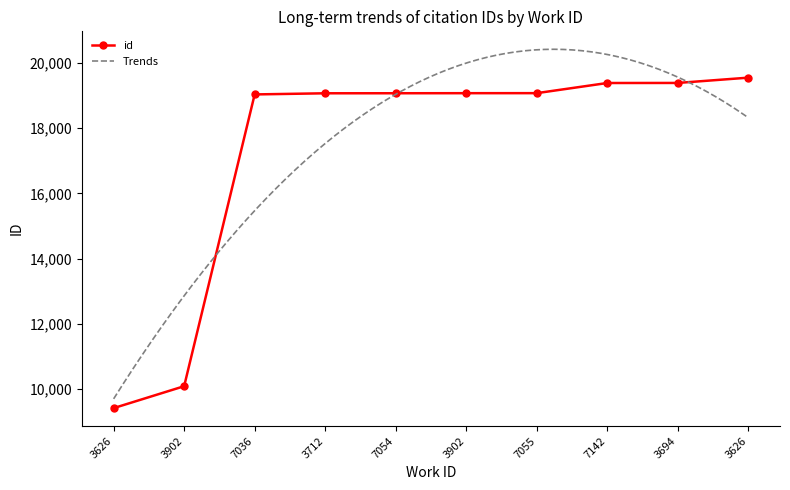

The value at 3902 is 10088. True or false?

True